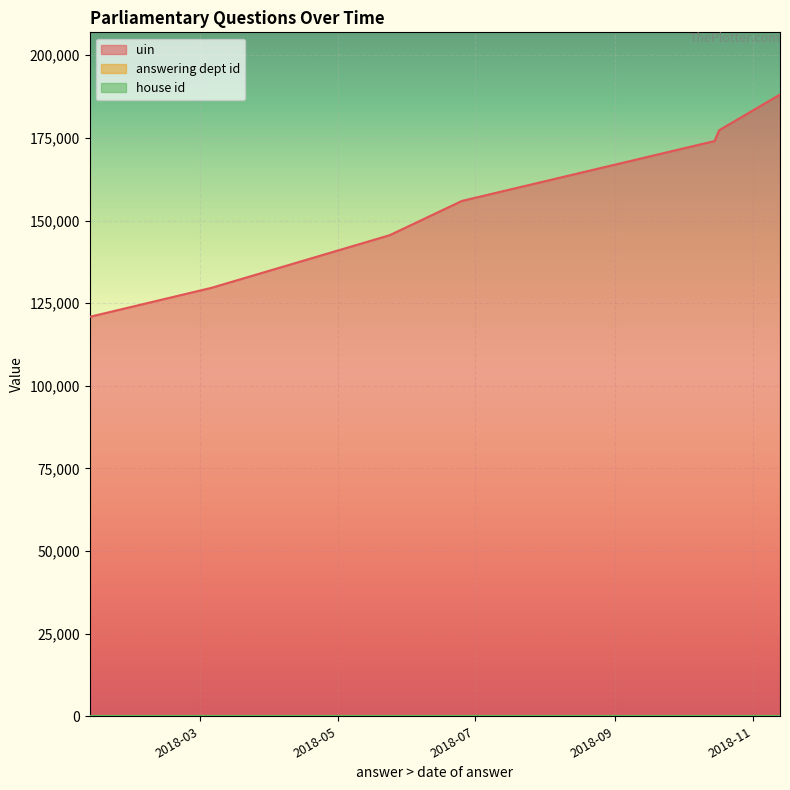

Read the uin value at 2018-06-25, to the nearest 100.

155900